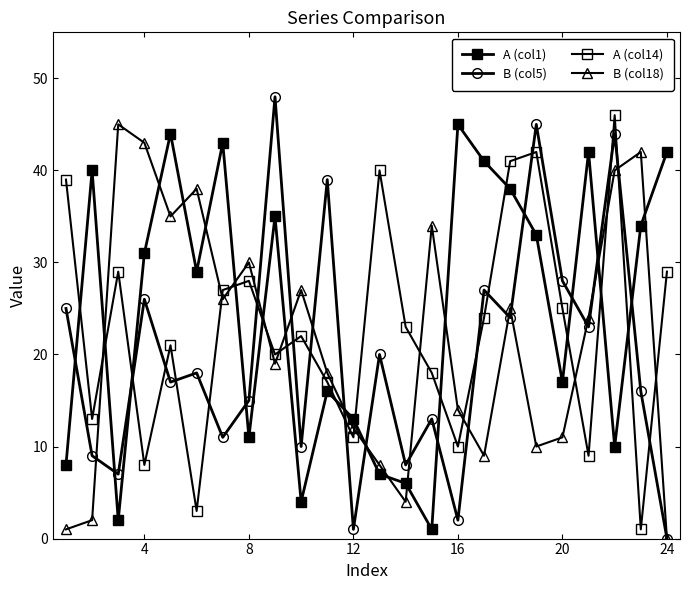

Rank the series by their maximum value, from highest to lowest.

B (col5), A (col14), A (col1), B (col18)